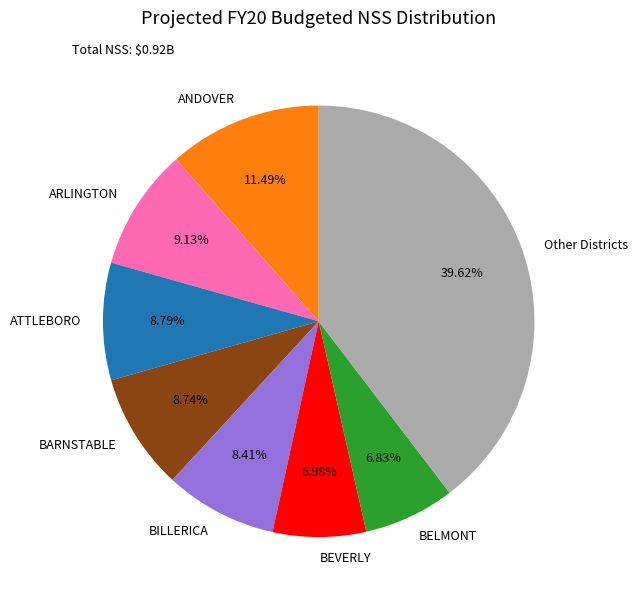

To the nearest percent, what percentage of the pie is ARLINGTON?

9%